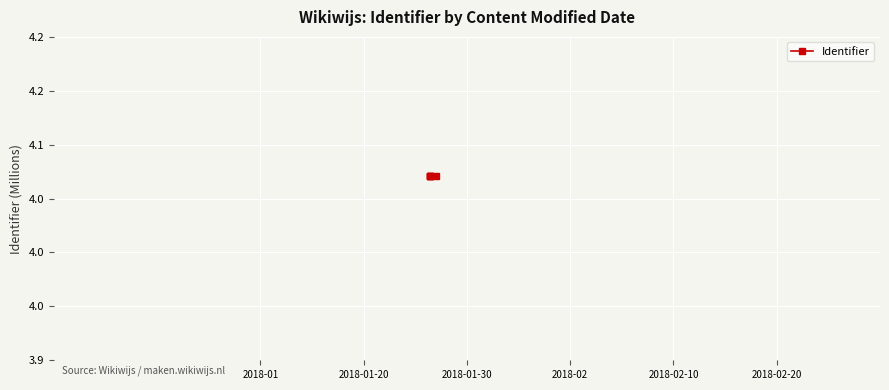

What is the label of the 3rd point from the right?

2018-01-30